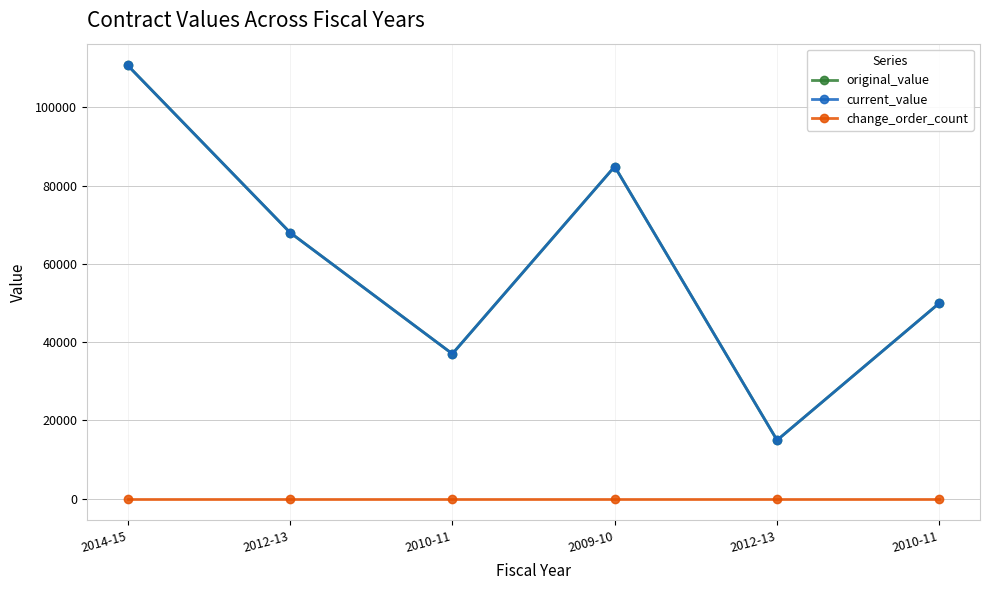

True or false: change_order_count has more than 1 points higher than both neighbors.

False